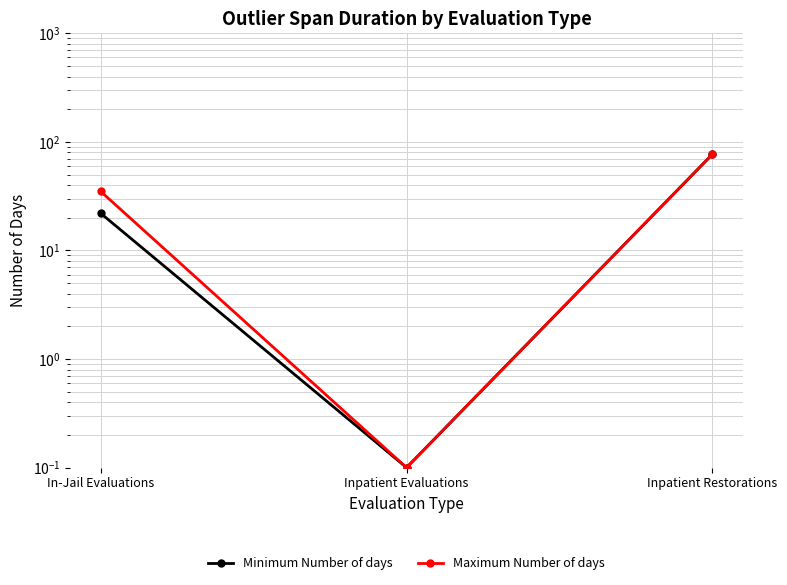

The Minimum Number of days series shows 131.4 at Inpatient Restorations. True or false?

False